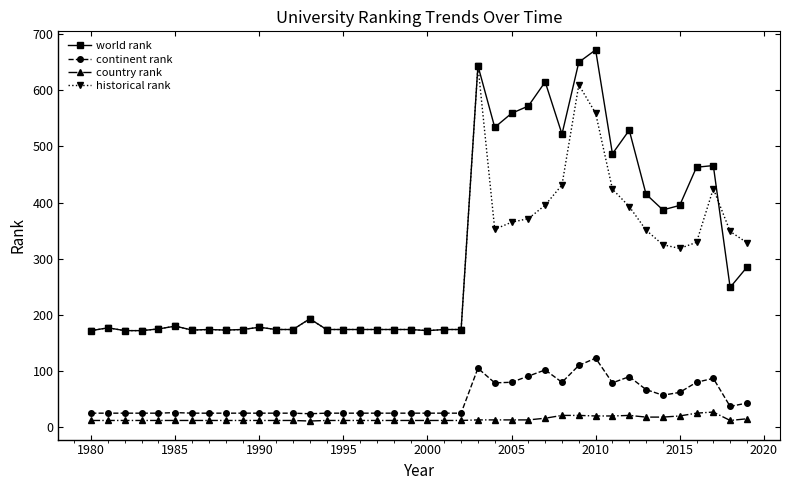

True or false: historical rank and continent rank cross at least once.

False